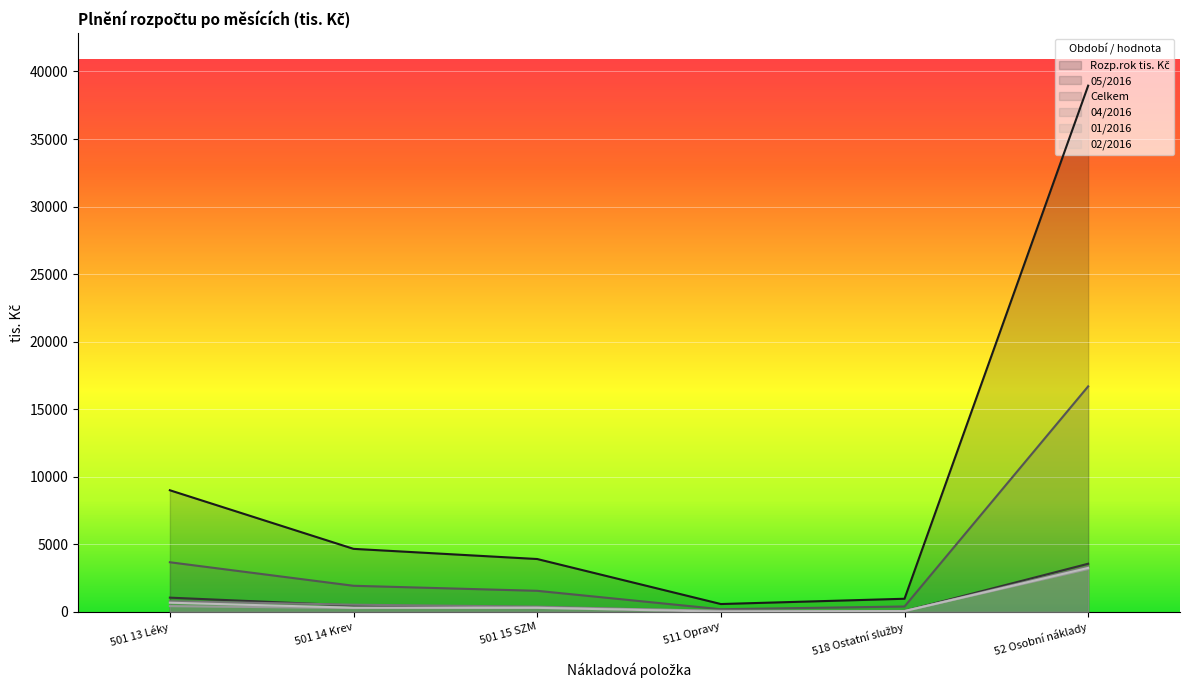

Which series changed the most between 518 Ostatní služby and 52 Osobní náklady?

Rozp.rok tis. Kč